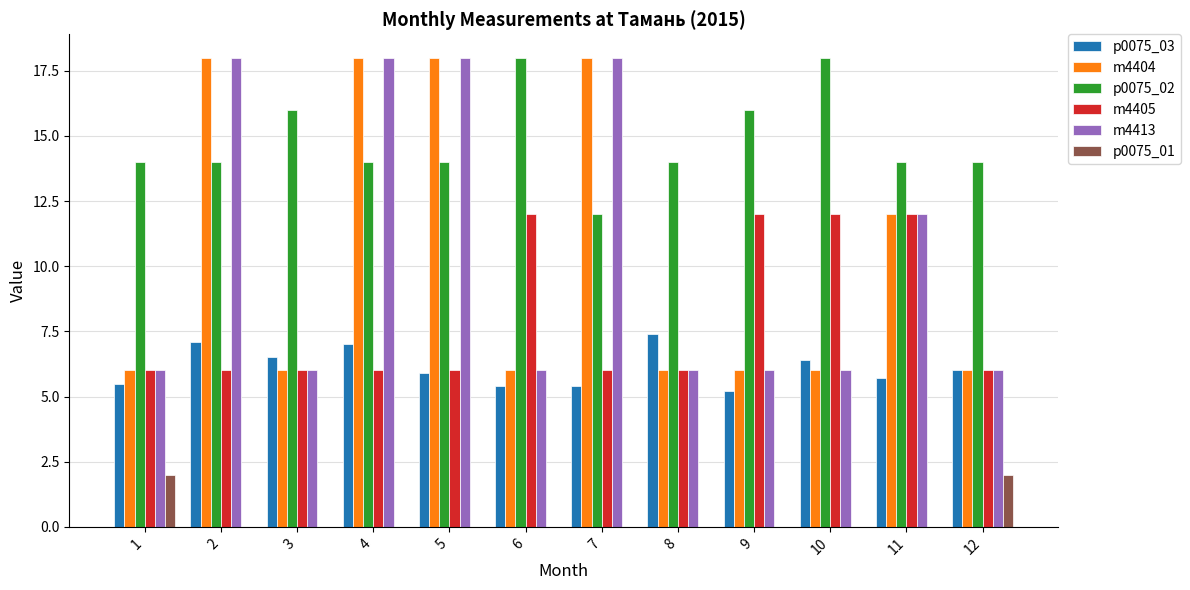

How many groups of bars are there?

12